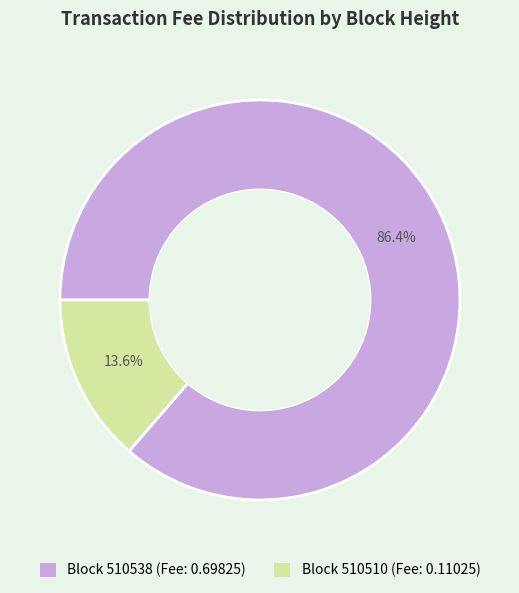

Which slice is the largest?

510538